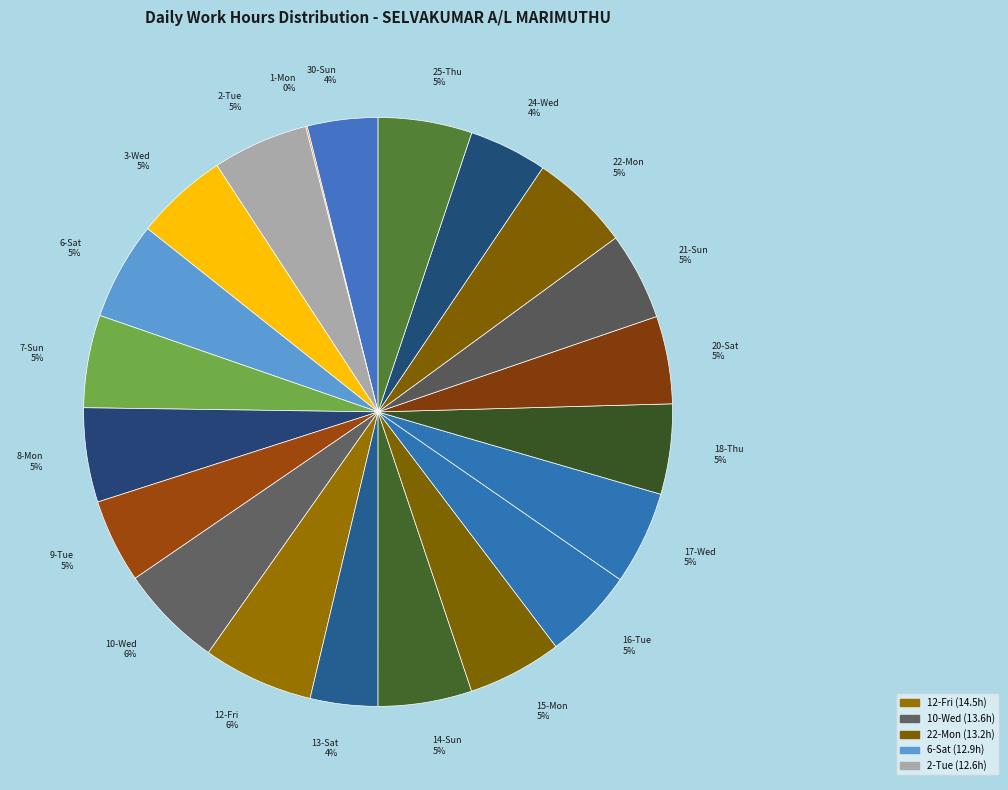

Which slice is the smallest?

1-Mon